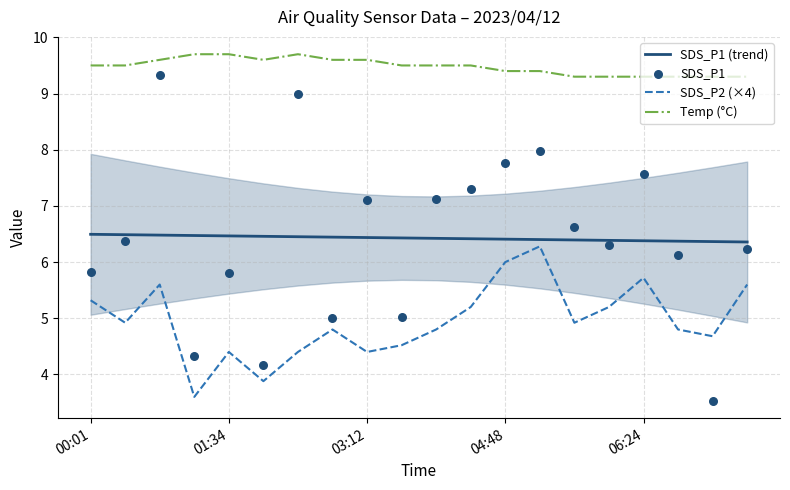

Which series has the largest Y range (max minus min)?

SDS_P1